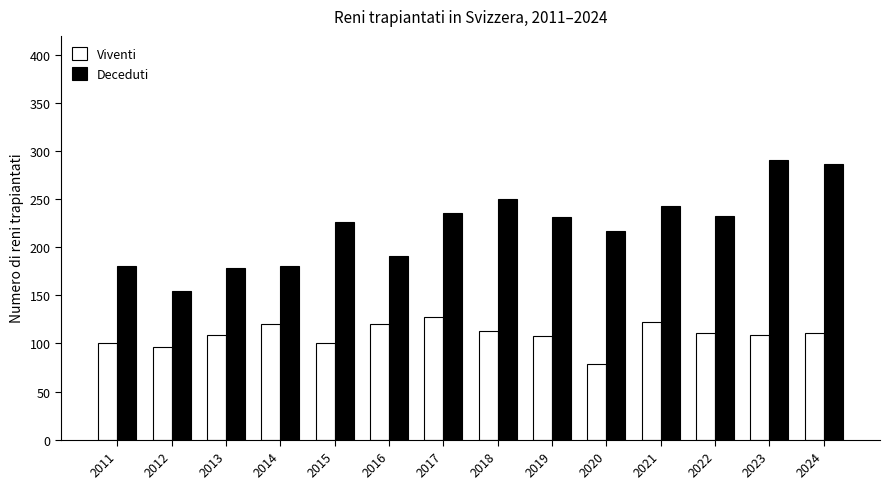

What is the sum of all Viventi values?

1527